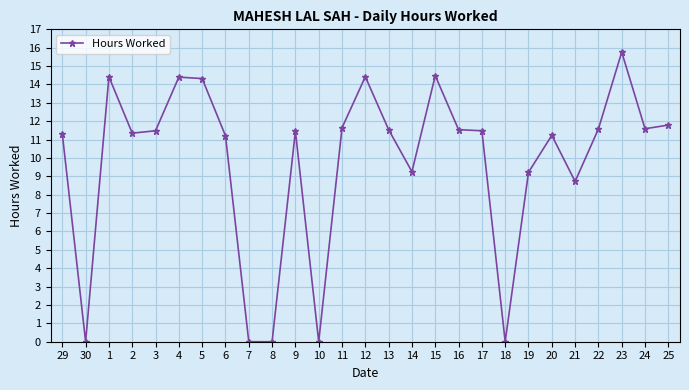

What is the change in value from 29 to 20?

-0.1